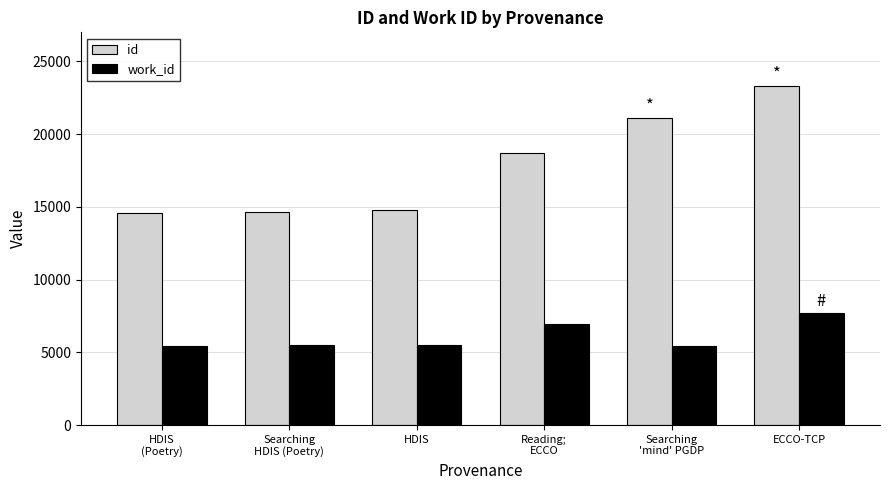

What is the average value of the work_id series?

6100